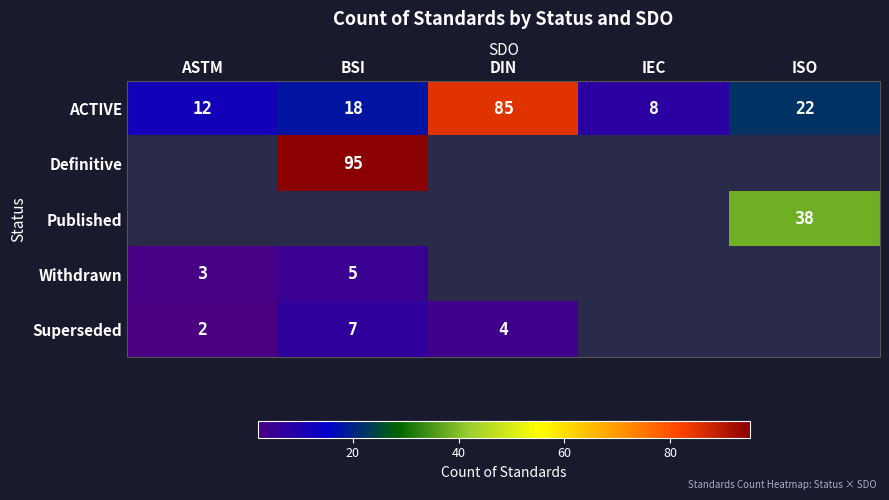

Is the value of Superseded at ASTM greater than the value of ACTIVE at BSI?

No